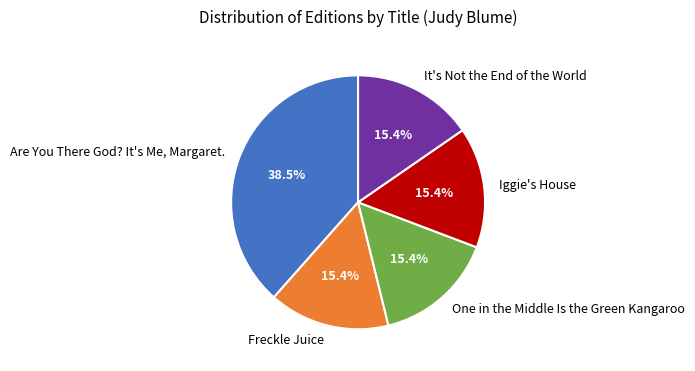

What percentage is NOT represented by One in the Middle Is the Green Kangaroo?

84.6%